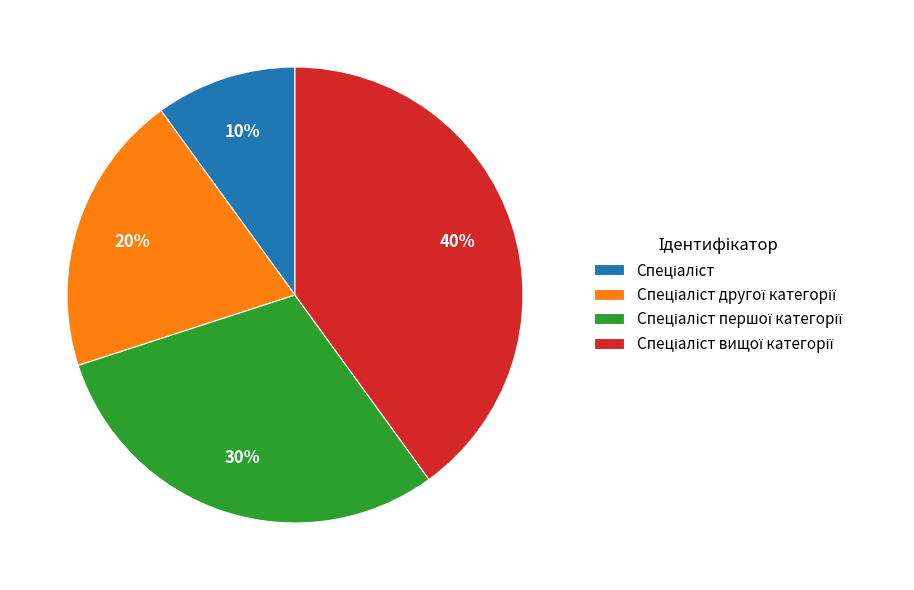

Is there a majority slice in this chart?

No